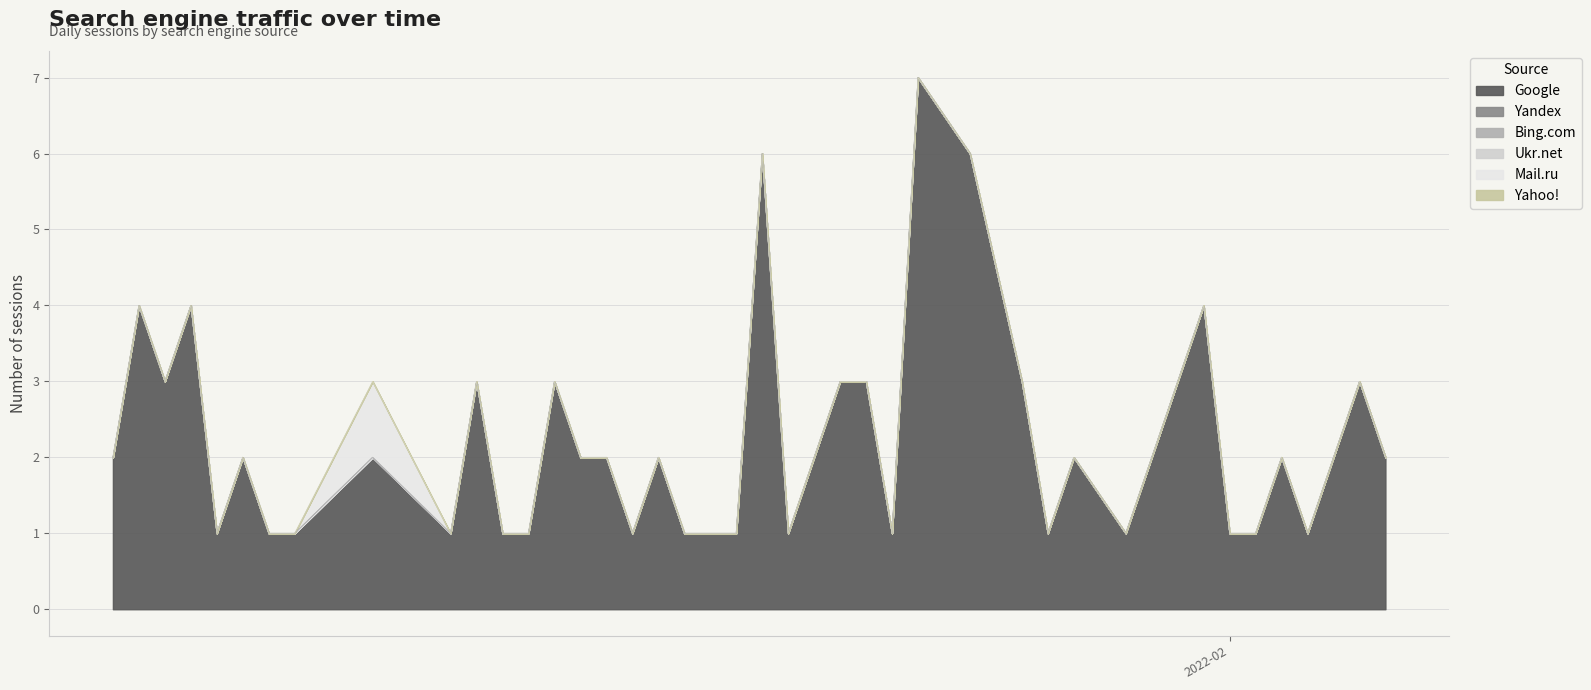

True or false: Bing.com and Mail.ru intersect in this chart.

False